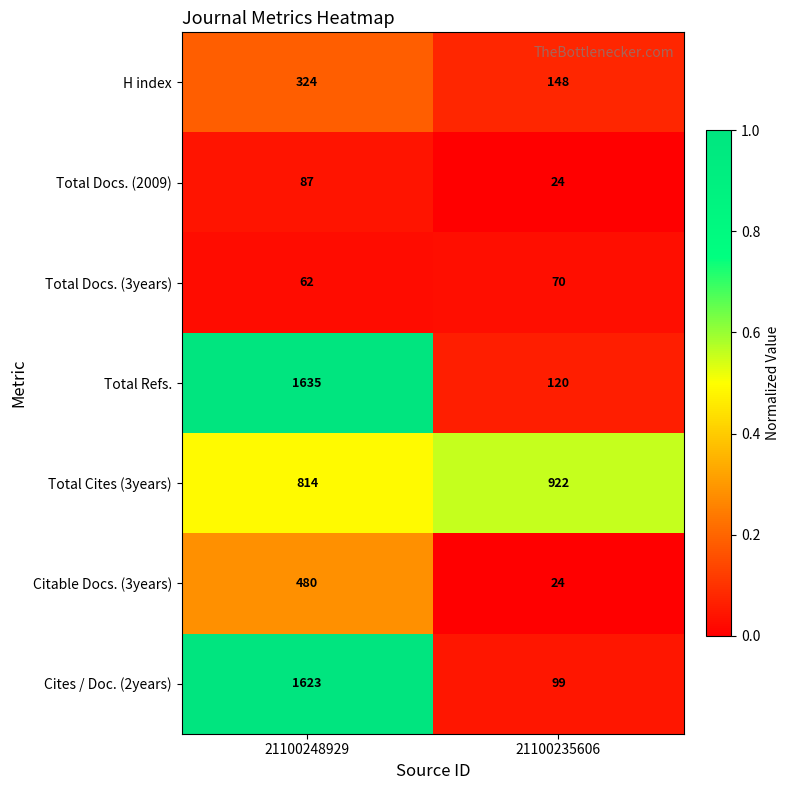

What is the total value across all series at 21100235606?

1407